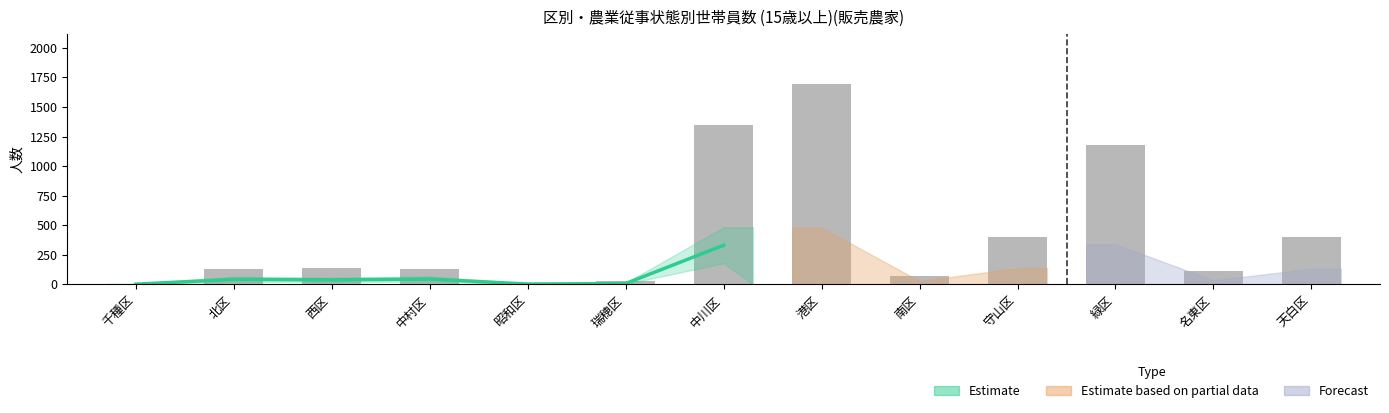

At which category is the sum across all series the highest?

港区